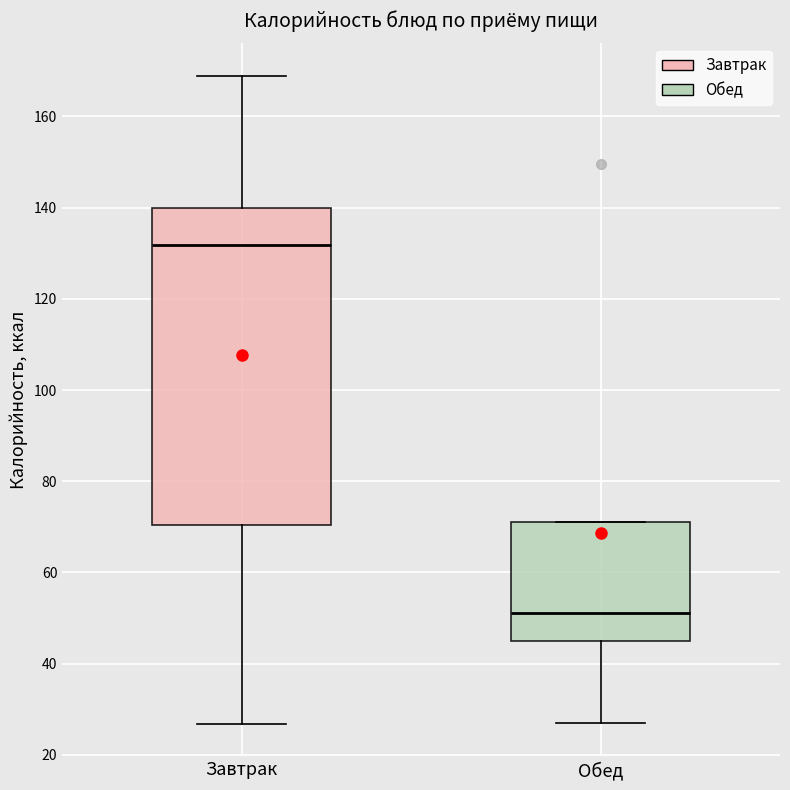

Which box is the tallest, from its lower edge to its upper edge?

Завтрак